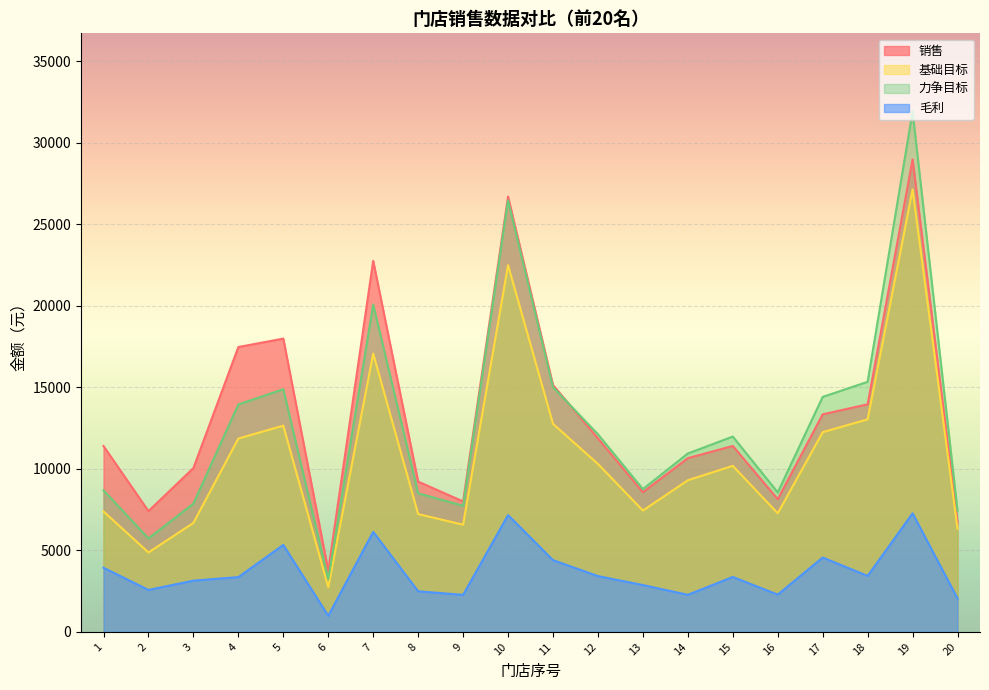

Between 13 and 11, which is larger?

11